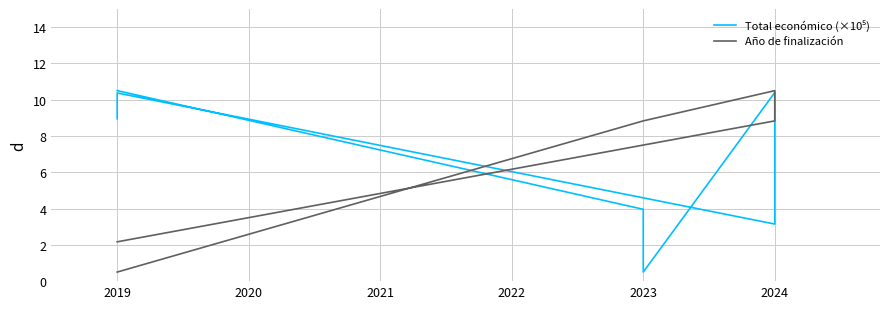

How many times do Año de finalización and Total económico (×10⁵) cross each other?

2